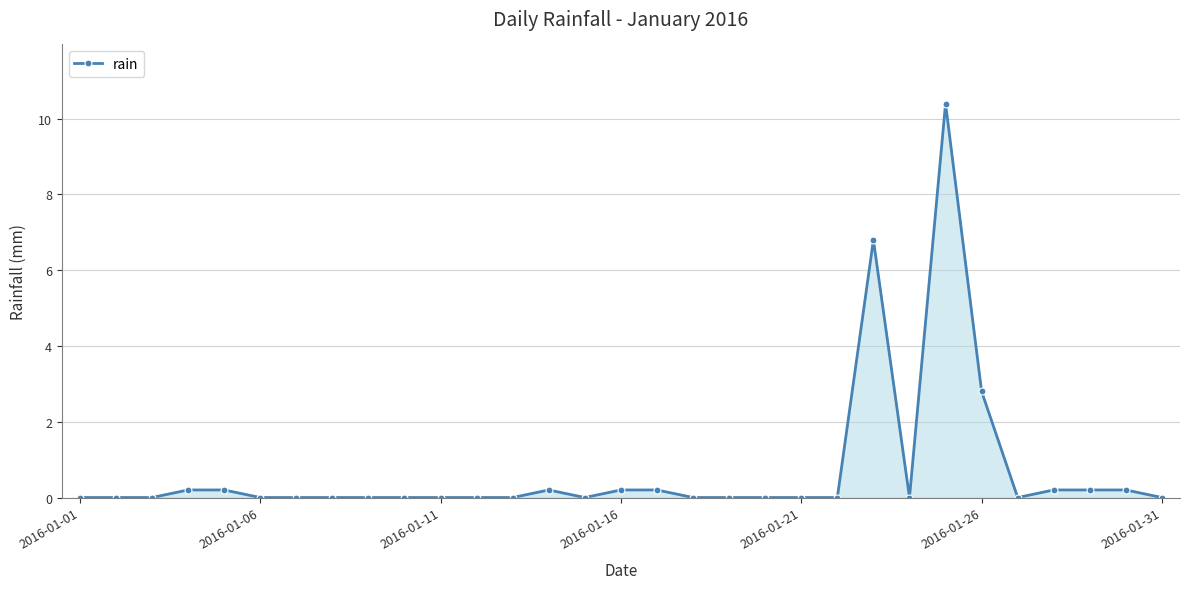

What is the greatest value displayed?

10.4